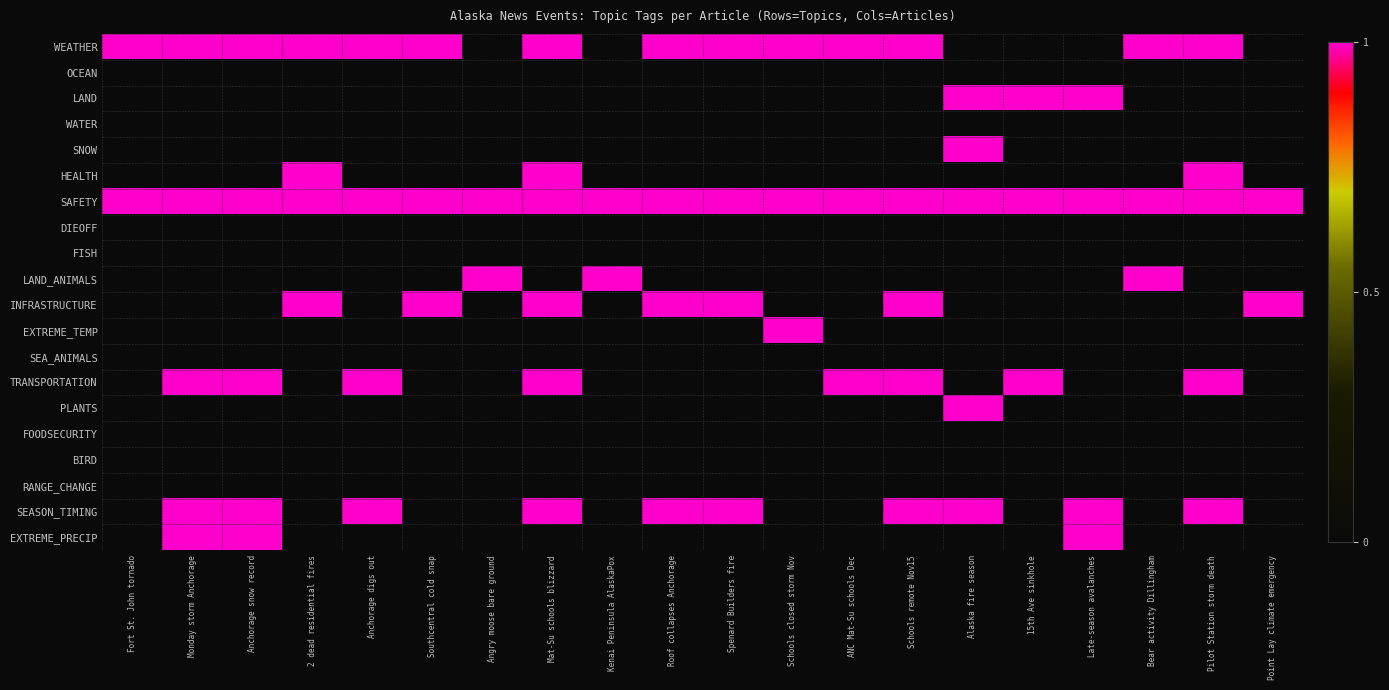

Which series has the largest total across all categories?

SAFETY